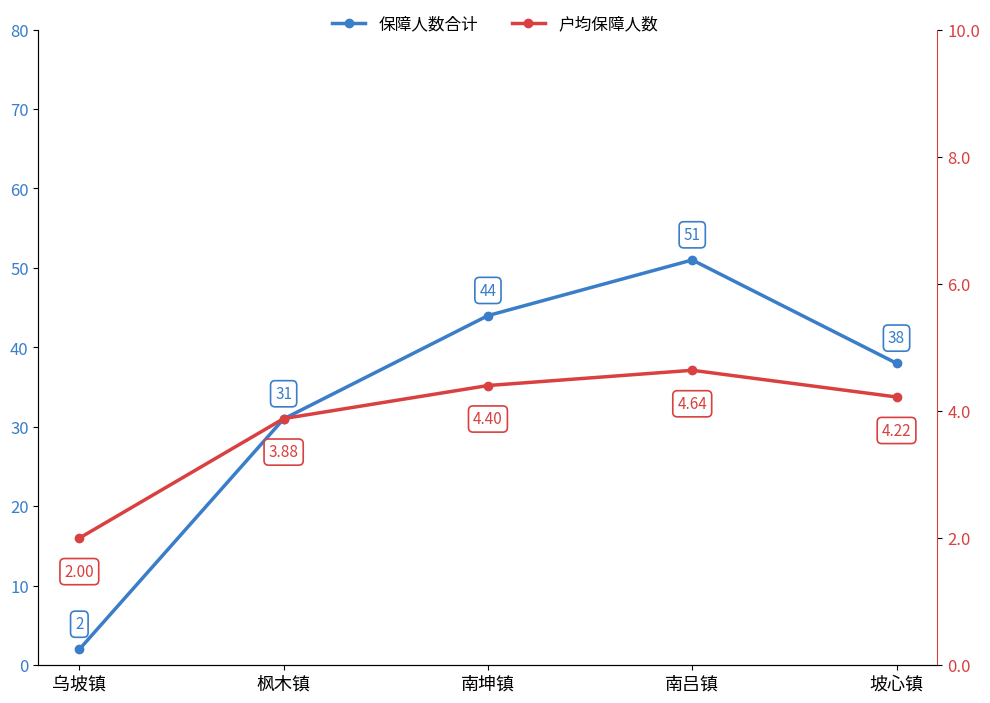

Does the chart have visible grid lines?

No